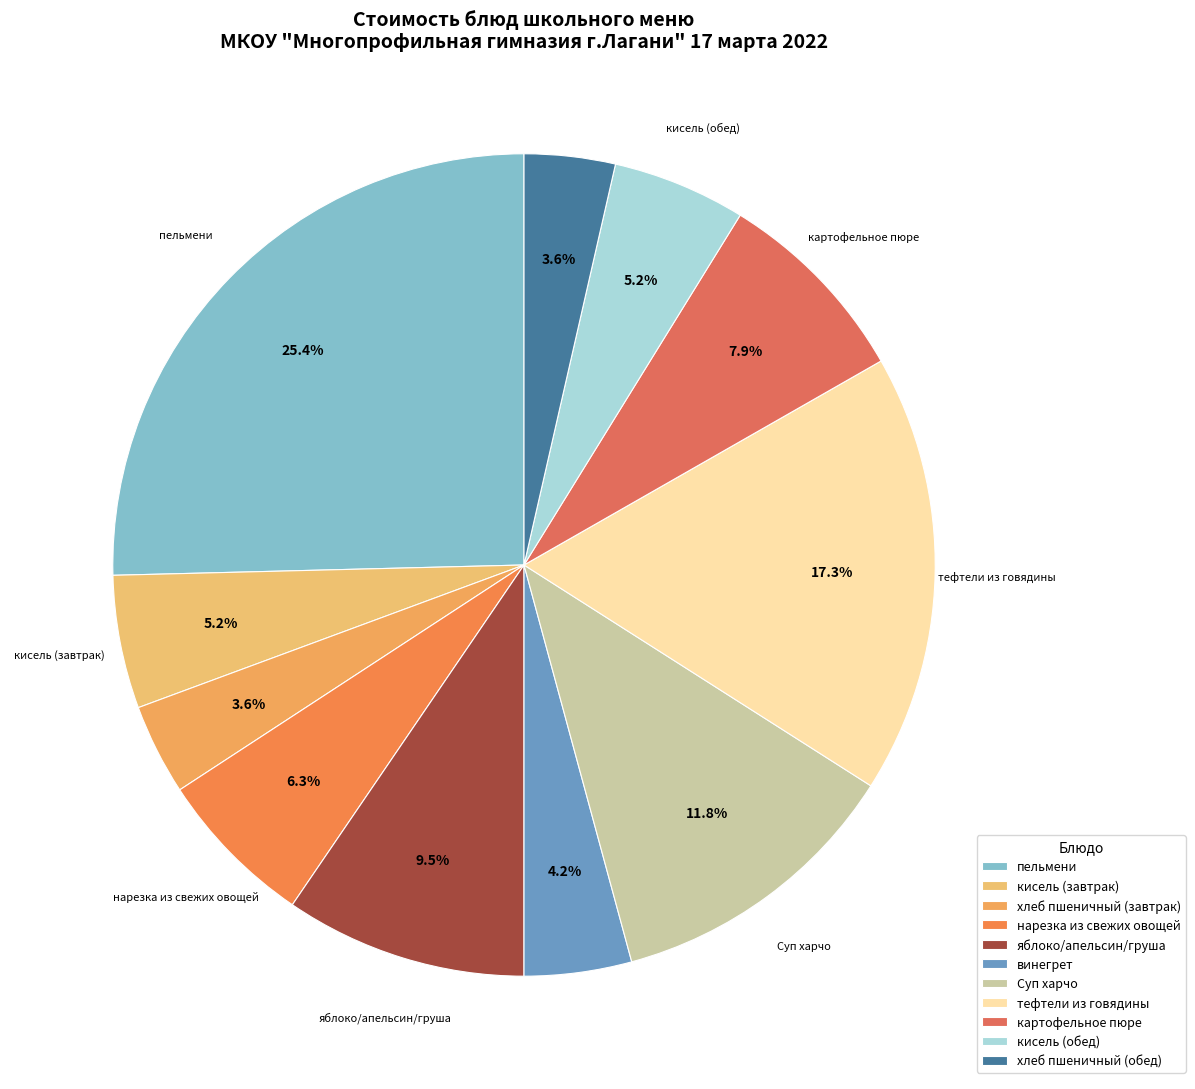

What percentage do кисель (обед) and хлеб пшеничный (завтрак) together represent?

8.8%